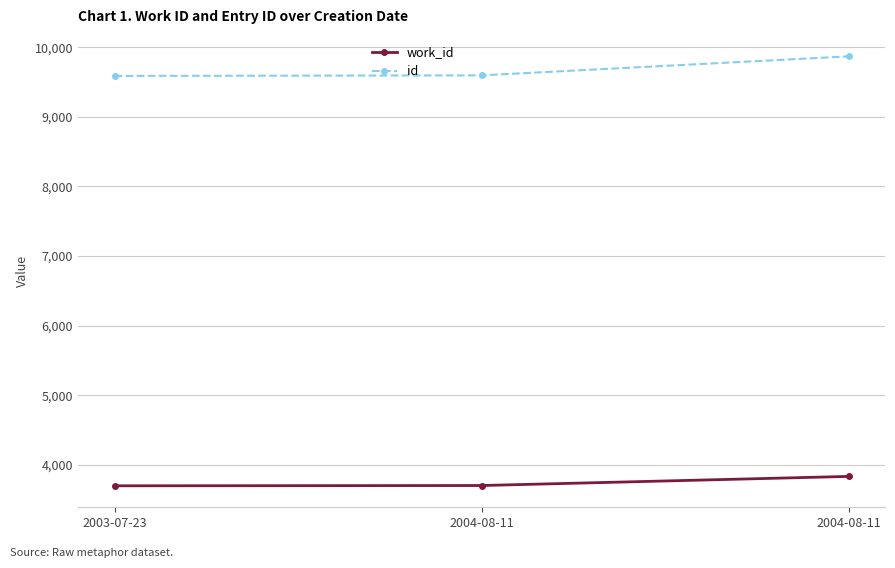

How many categories are shown in the chart?

3